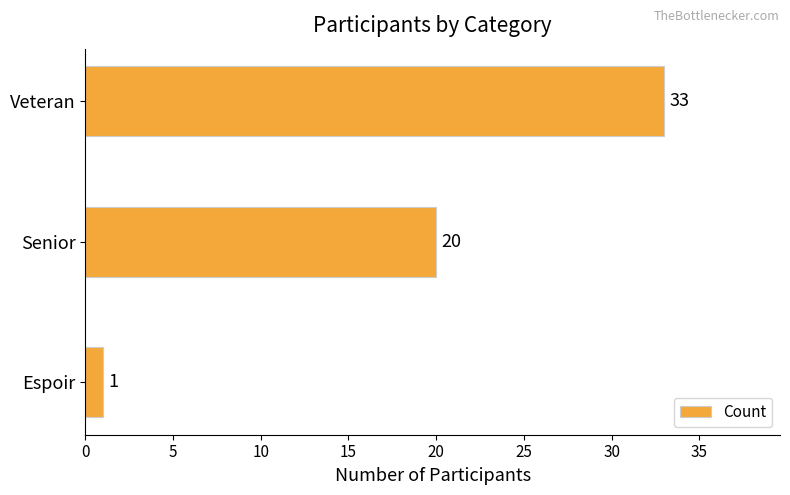

What is the average value?

18